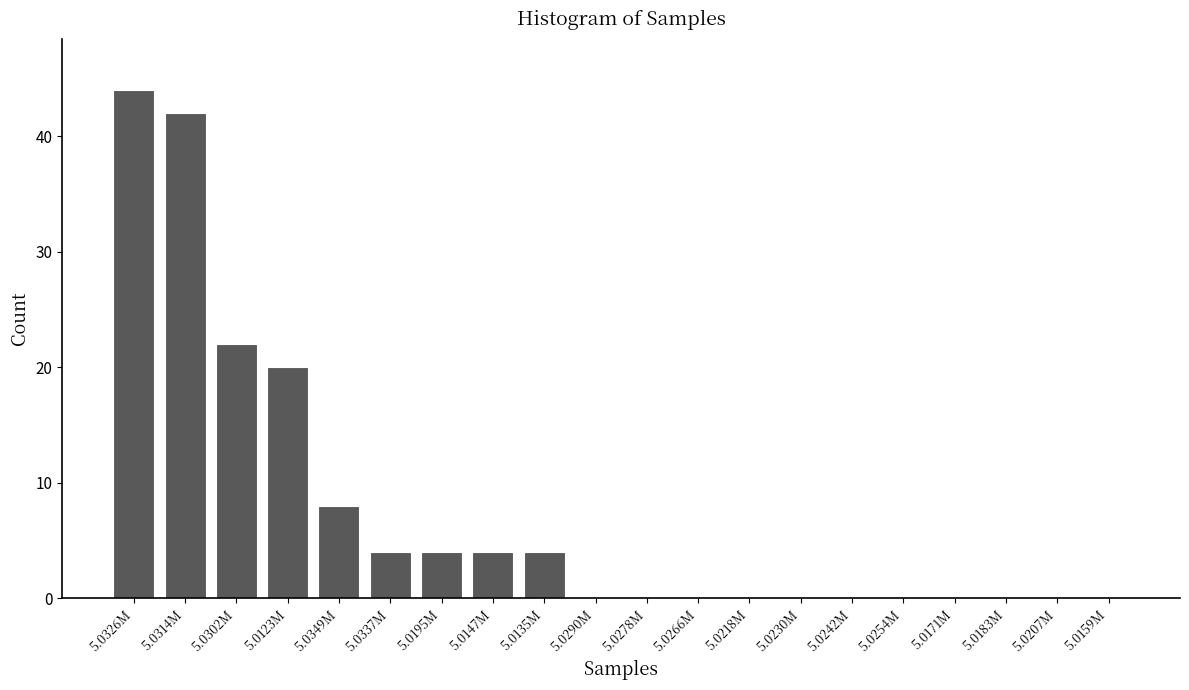

Reading left to right, list all the values displayed in this chart.

5.0326M=44	5.0314M=42	5.0302M=22	5.0123M=20	5.0349M=8	5.0337M=4	5.0195M=4	5.0147M=4	5.0135M=4	5.0290M=0	5.0278M=0	5.0266M=0	5.0218M=0	5.0230M=0	5.0242M=0	5.0254M=0	5.0171M=0	5.0183M=0	5.0207M=0	5.0159M=0